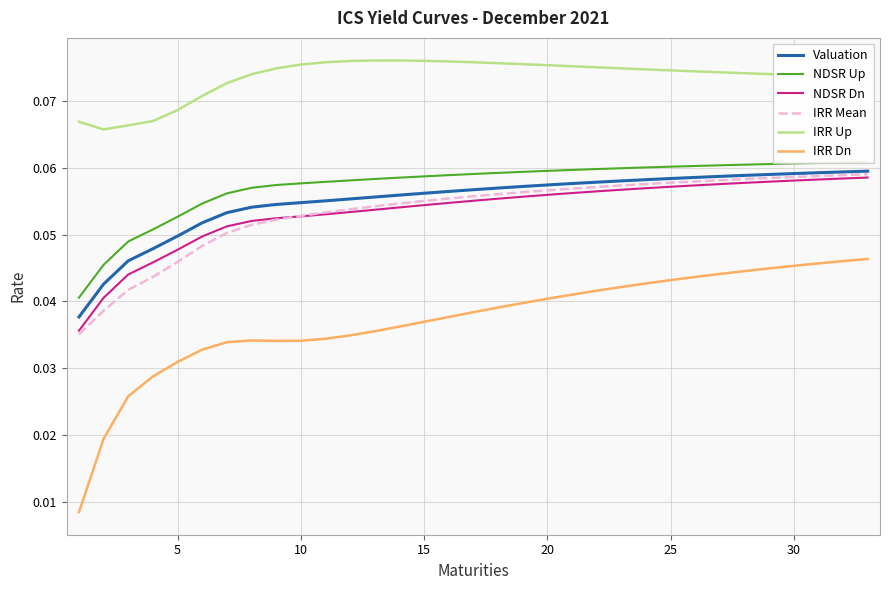

True or false: IRR Up and NDSR Dn intersect in this chart.

False